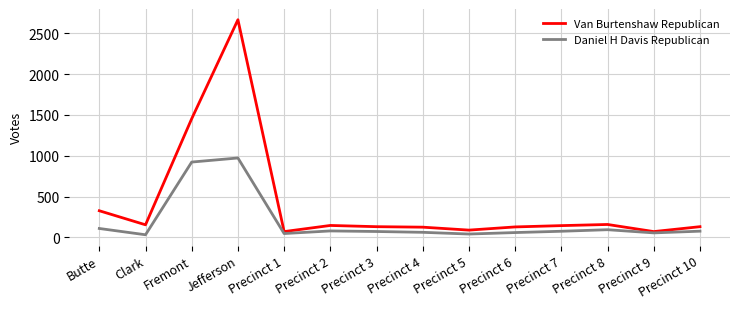

What is the difference between the maximum and minimum values in the Daniel H Davis Republican series?

940